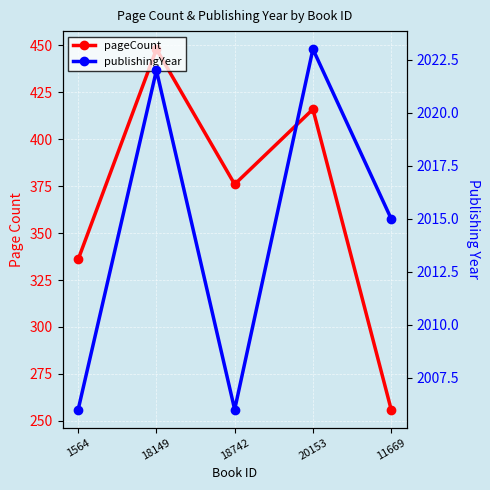

What are all the series names shown in the legend?

pageCount, publishingYear